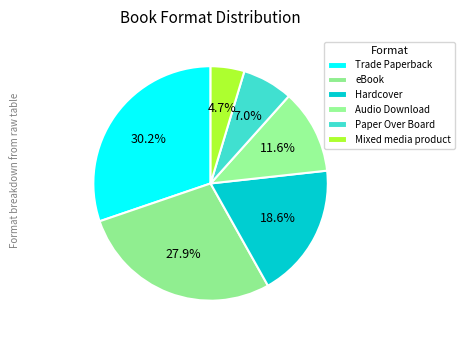

How many segments does this pie chart have?

6